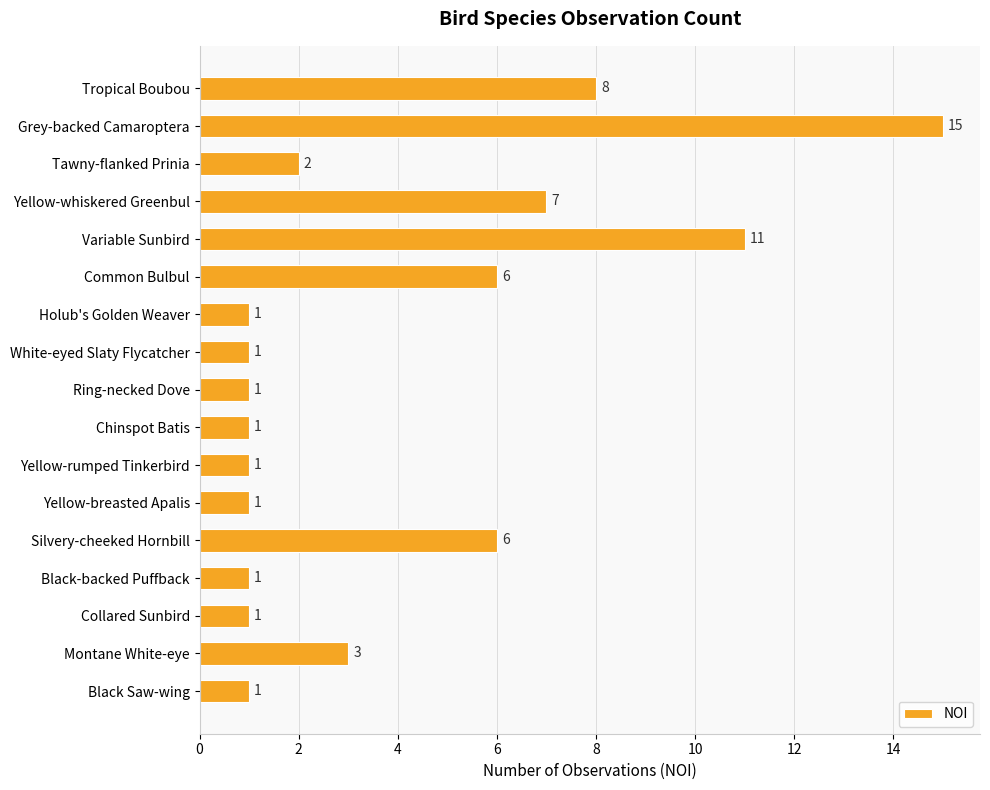

Reading top to bottom, list all the values displayed in this chart.

8	15	2	7	11	6	1	1	1	1	1	1	6	1	1	3	1